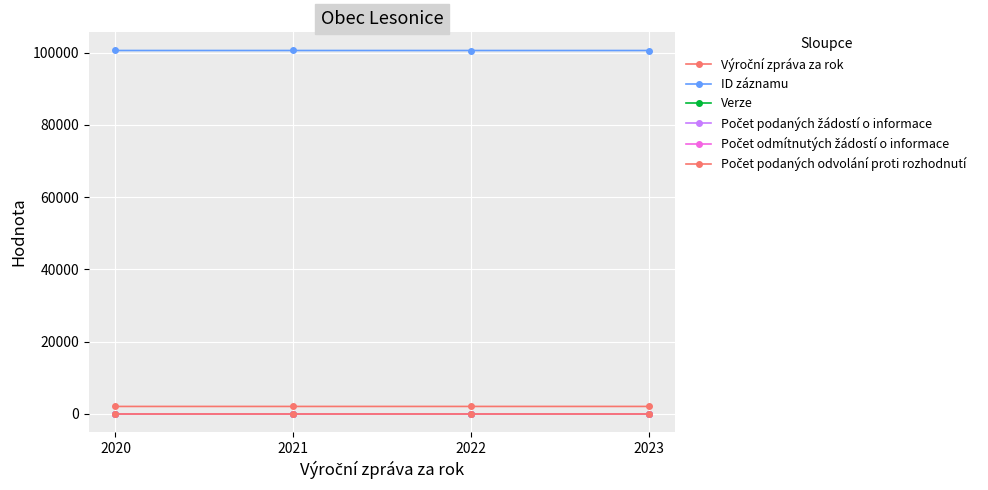

Reading left to right, list all the values displayed in this chart.

Výroční zpráva za rok: 2020	2021	2022	2023
ID záznamu: 100636	100637	100634	100635
Verze: 1	1	1	1
Počet podaných žádostí o informace: 0	0	0	0
Počet odmítnutých žádostí o informace: 0	0	0	0
Počet podaných odvolání proti rozhodnutí: 0	0	0	0